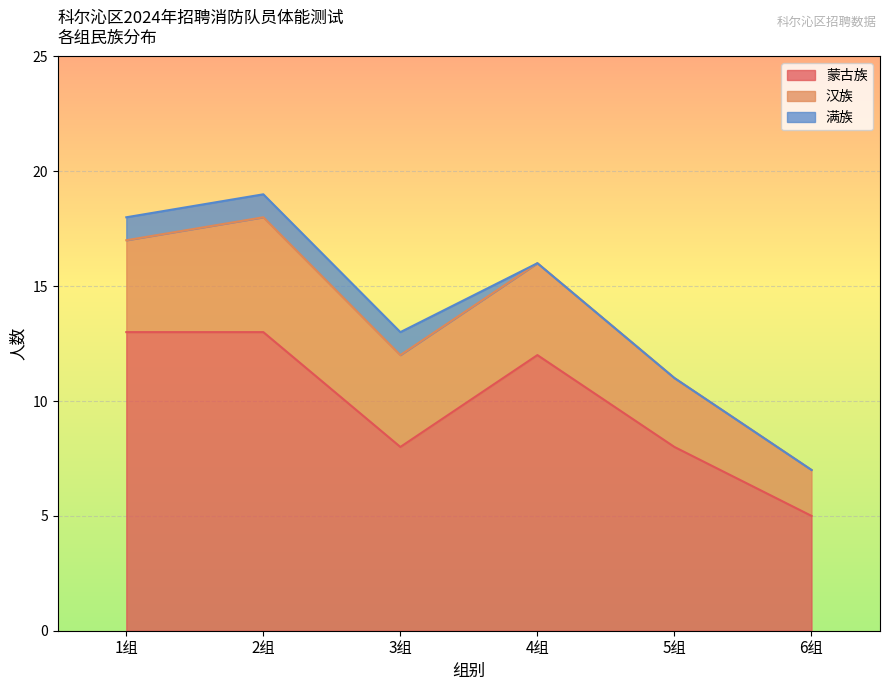

The 蒙古族 series shows 7 at 2组. True or false?

False